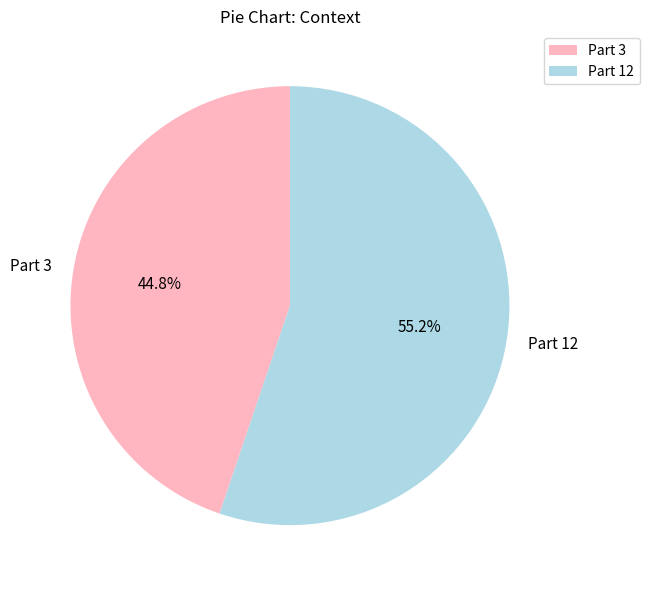

Between Part 3 and Part 12, which is larger?

Part 12